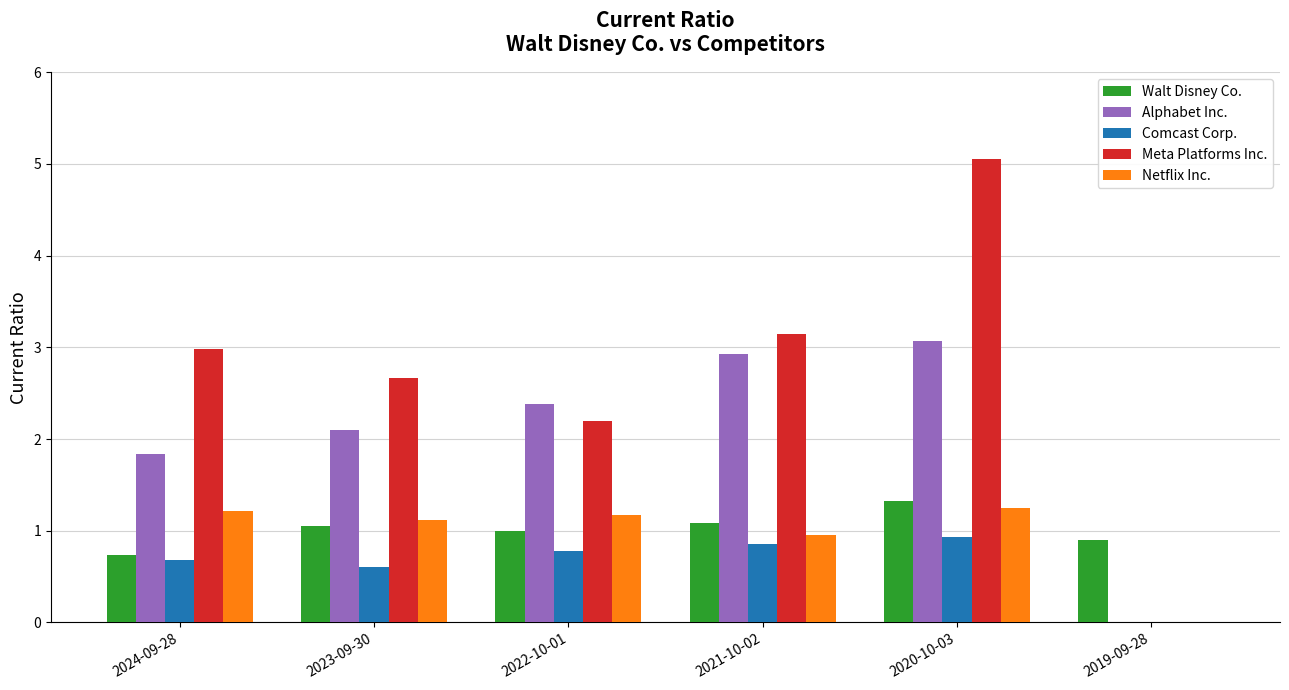

Where is Walt Disney Co. nearest to the value 1?

2022-10-01